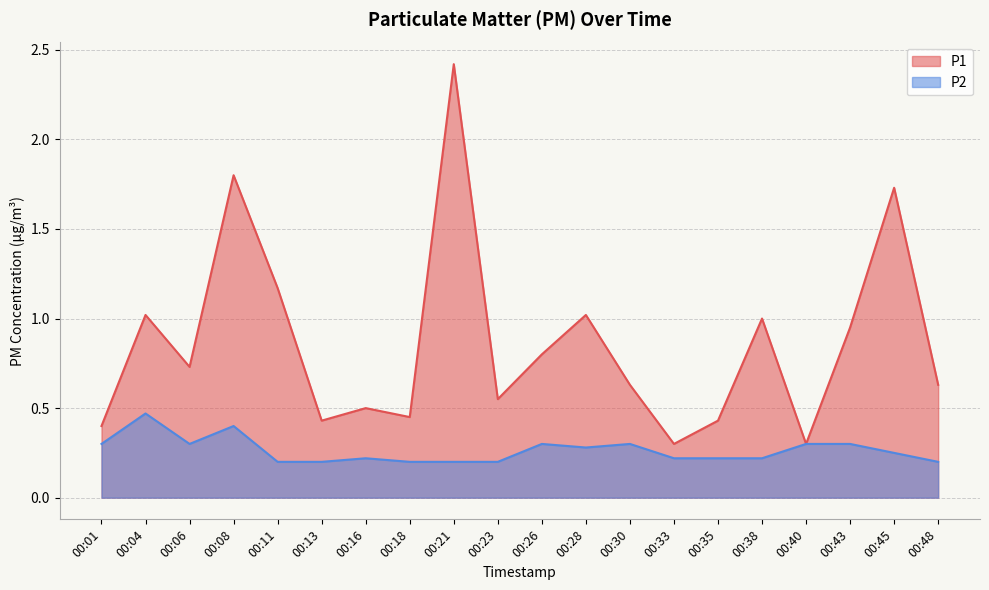

True or false: P1 and P2 intersect in this chart.

False